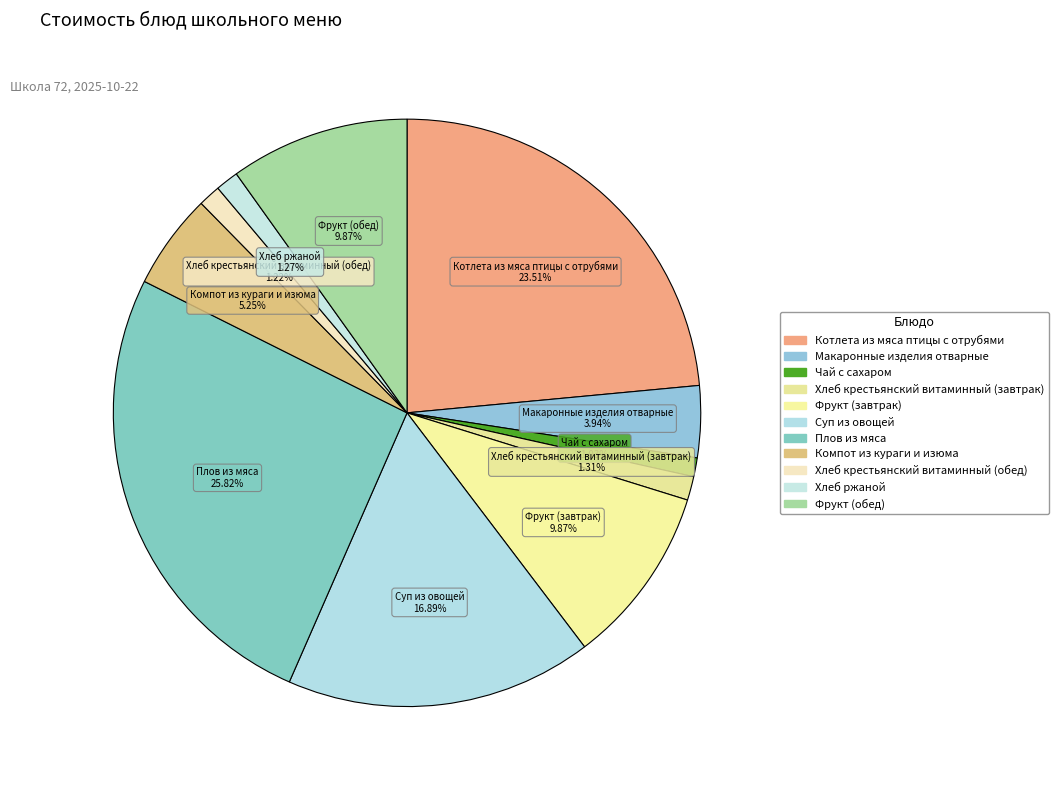

What percentage is the Фрукт (обед) slice, to the nearest percent?

10%